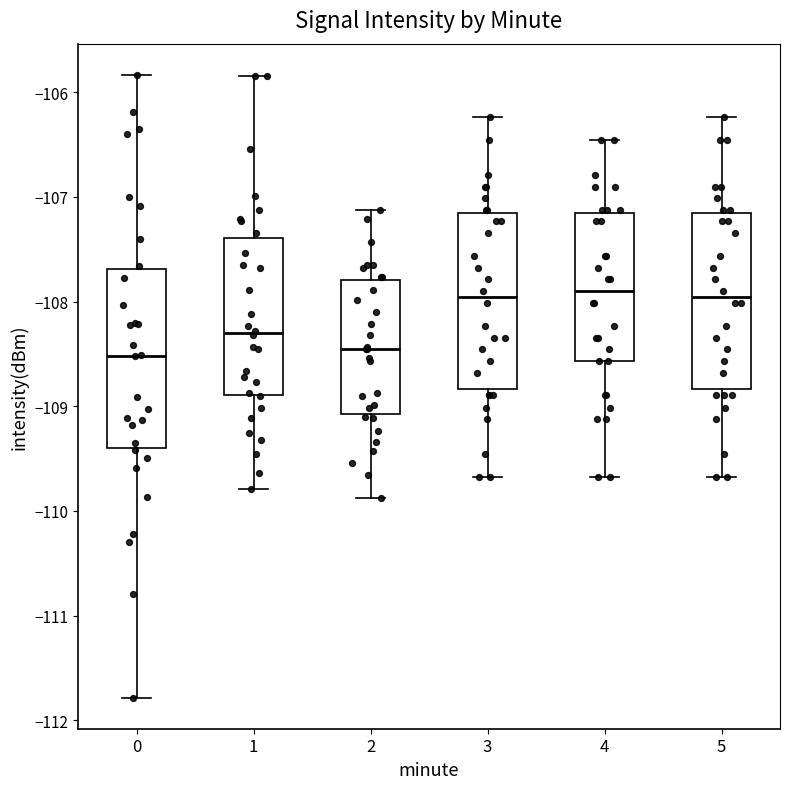

Reading left to right, transcribe this box plot: for each box, give where its median line is, the range the box spans, and where its two whiskers end, as read against the y-axis. The values are not printed on the chart, so give them approximately, as read against the axis.

0: median -108.5, box -109.4 to -107.7, whiskers -111.8 to -105.8
1: median -108.3, box -108.9 to -107.4, whiskers -109.8 to -105.8
2: median -108.5, box -109.1 to -107.8, whiskers -109.9 to -107.1
3: median -108.0, box -108.8 to -107.2, whiskers -109.7 to -106.2
4: median -107.9, box -108.6 to -107.2, whiskers -109.7 to -106.5
5: median -108.0, box -108.8 to -107.2, whiskers -109.7 to -106.2